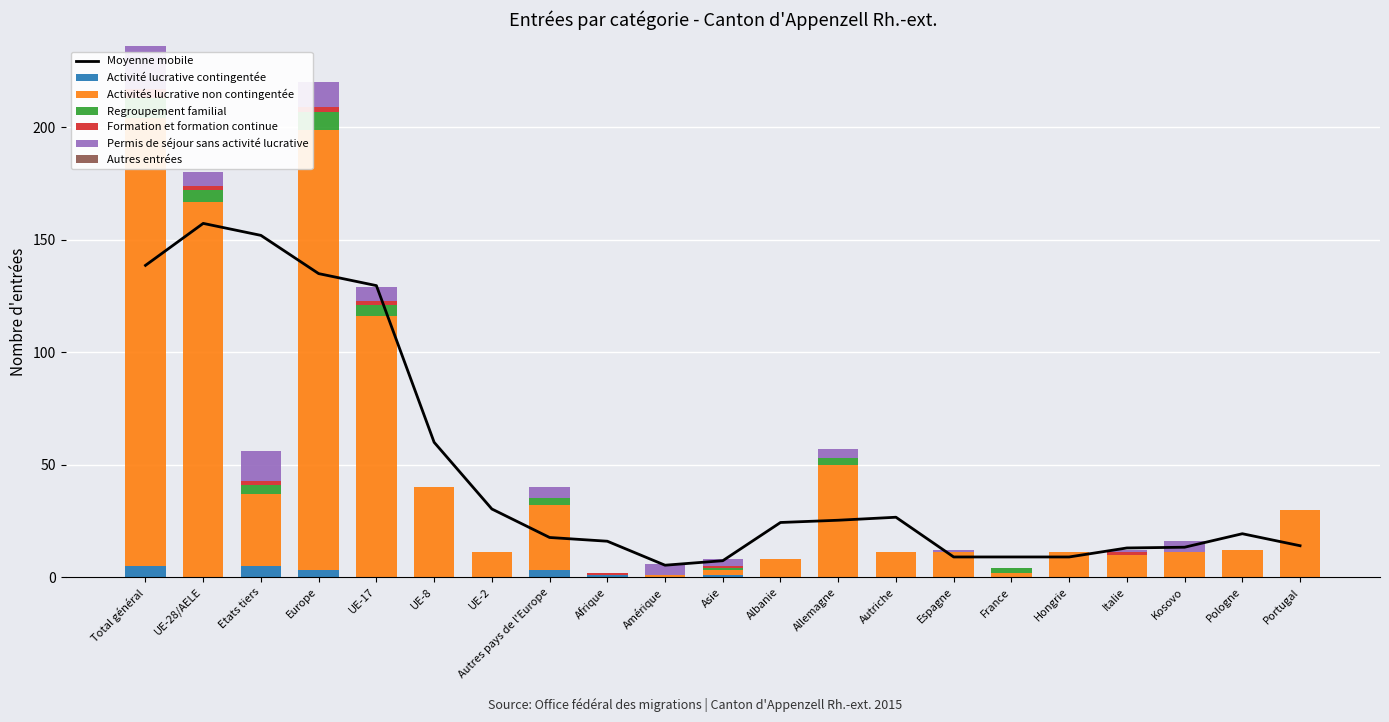

Reading left to right, extract all data points from this chart.

Activité lucrative contingentée: 5	0	5	3	0	0	0	3	1	0	1	0	0	0	0	0	0	0	0	0	0
Activités lucrative non contingentée: 199	167	32	196	116	40	11	29	0	1	2	8	50	11	11	2	11	10	11	12	30
Regroupement familial: 9	5	4	8	5	0	0	3	0	0	1	0	3	0	0	2	0	0	0	0	0
Formation et formation continue: 4	2	2	2	2	0	0	0	1	0	1	0	0	0	0	0	0	1	0	0	0
Permis de séjour sans activité lucrative: 19	6	13	11	6	0	0	5	0	5	3	0	4	0	1	0	0	1	5	0	0